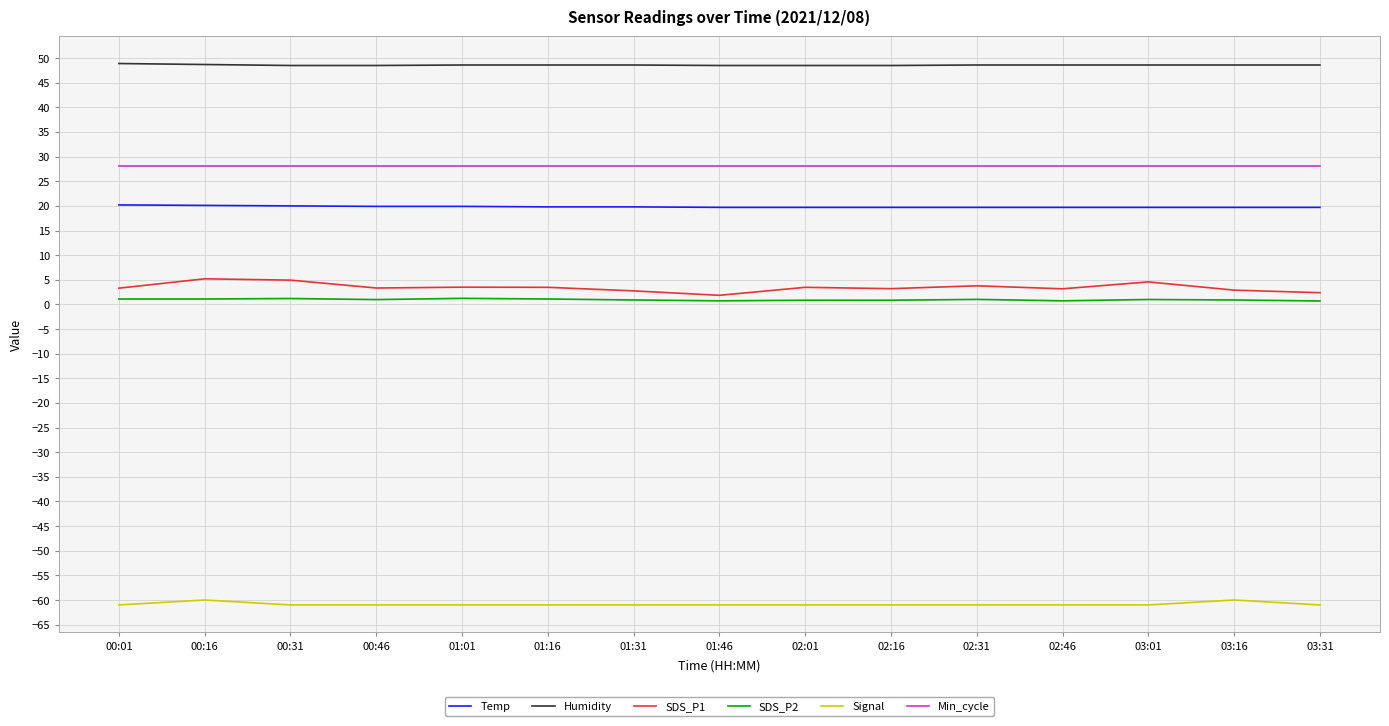

What is the minimum value shown in the chart?

-61.0